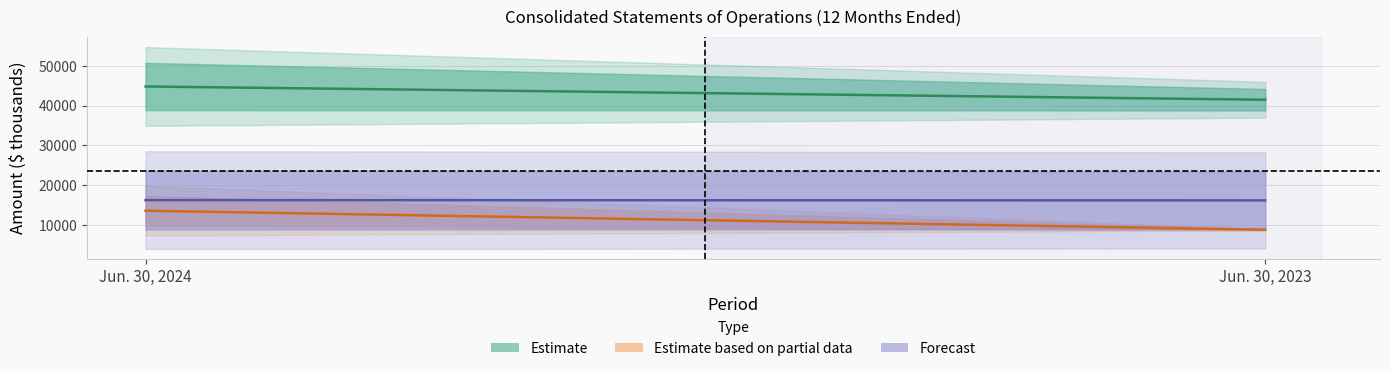

What is the value of the Total interest expense point at the 2nd from the left?

9007